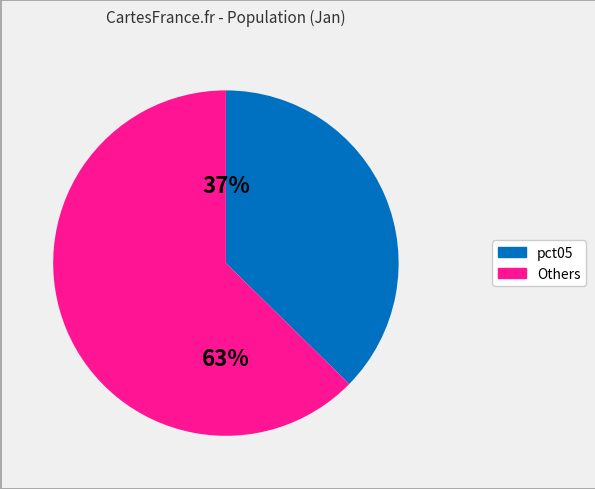

To the nearest percent, what is the average slice percentage?

50%